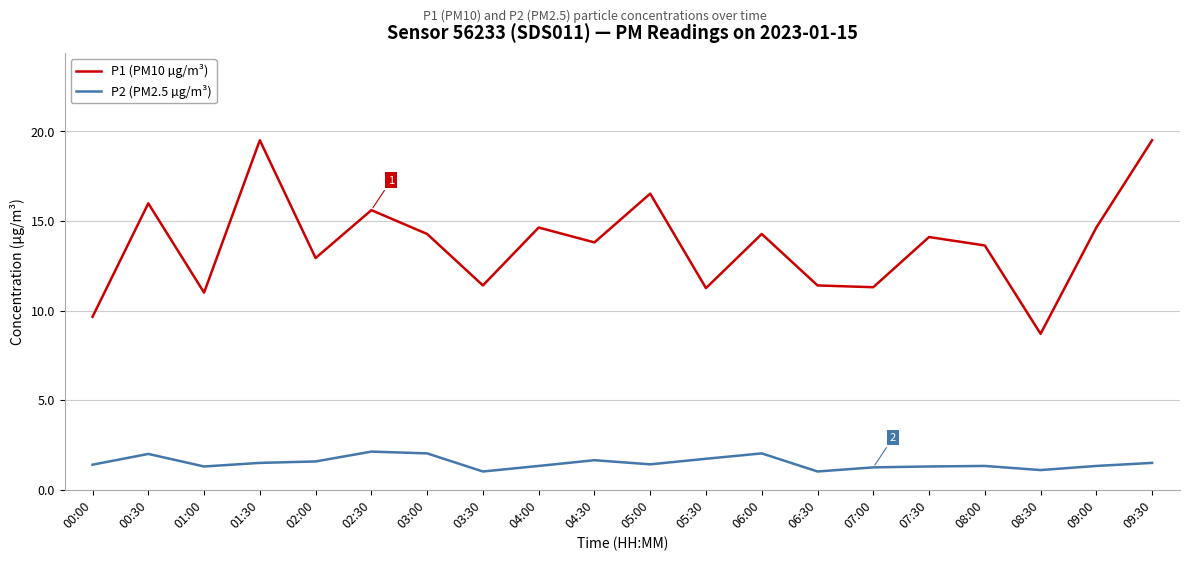

What position from the left is 05:30?

12